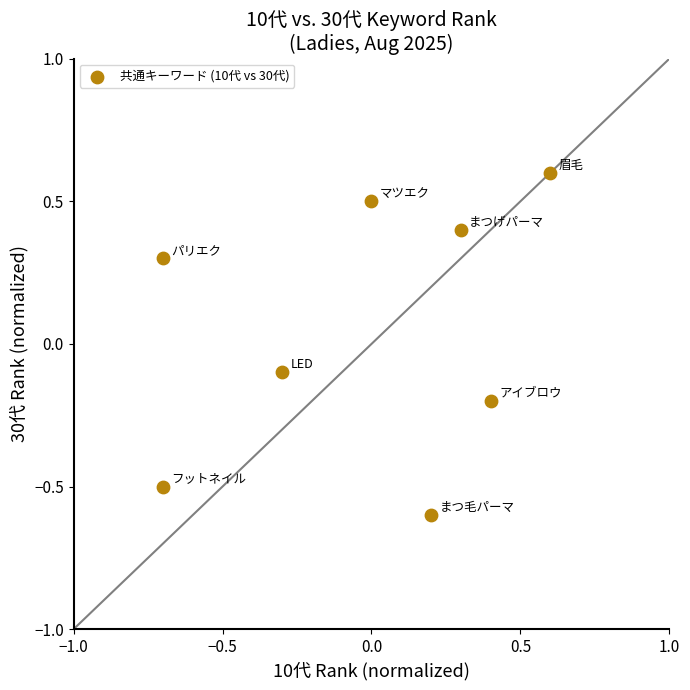

What is the range of X values (max minus min)?

1.3